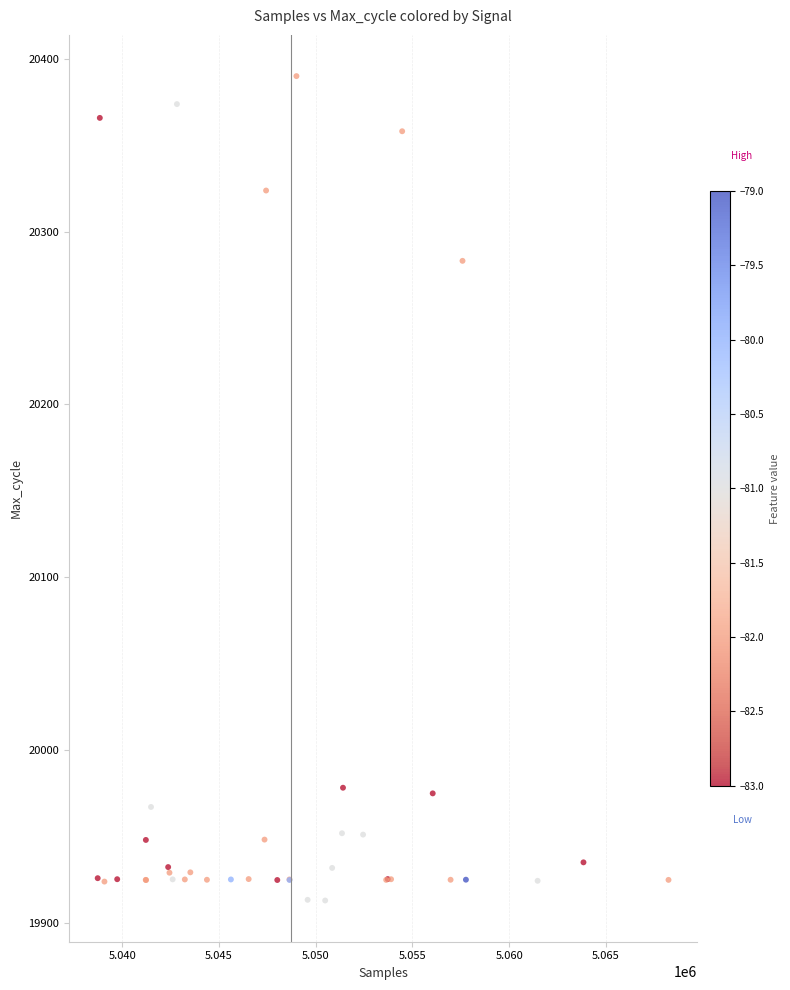

What Y value in the scatter plot is closest to 20151?

20283.1